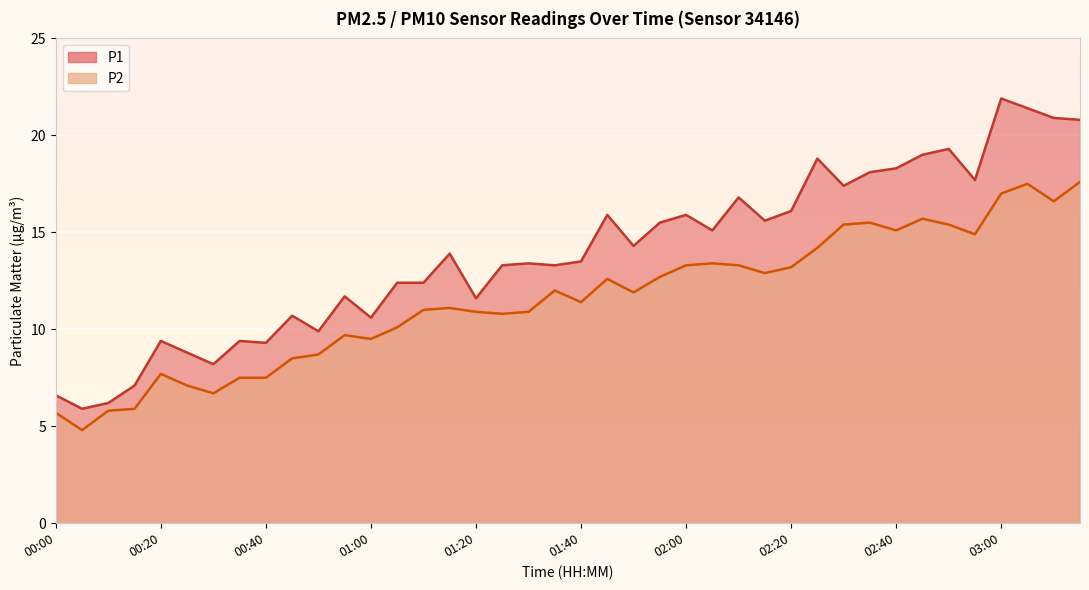

List the series in order of their overall mean, highest first.

P1, P2